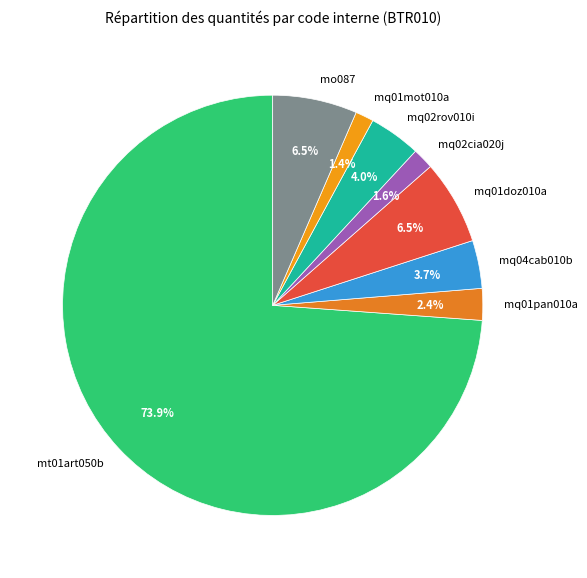

Count the number of slices in the pie.

8